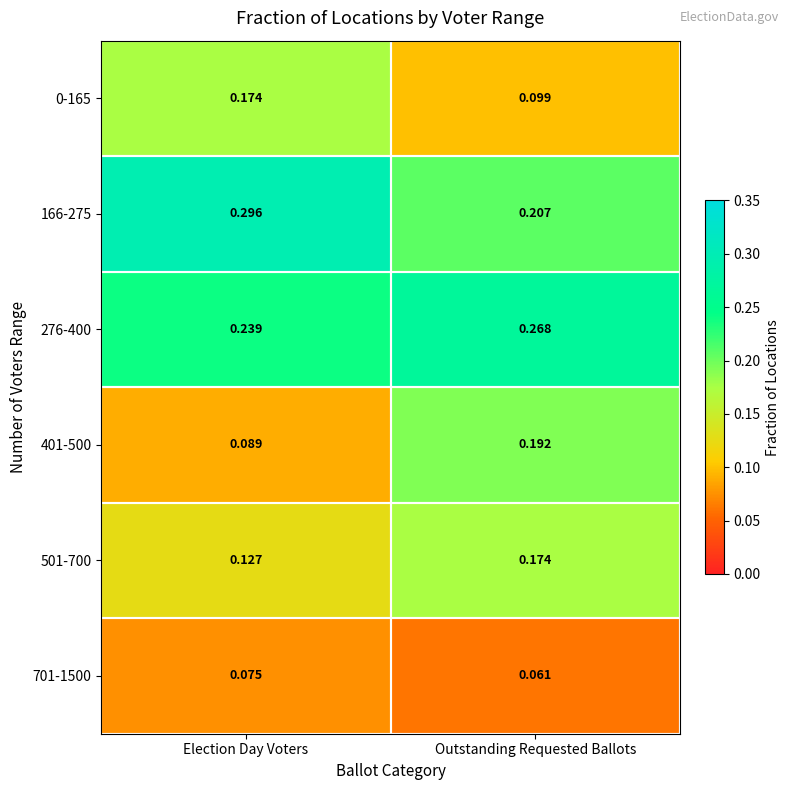

Is the value of 0-165 at Election Day Voters greater than the value of 166-275 at Outstanding Requested Ballots?

No